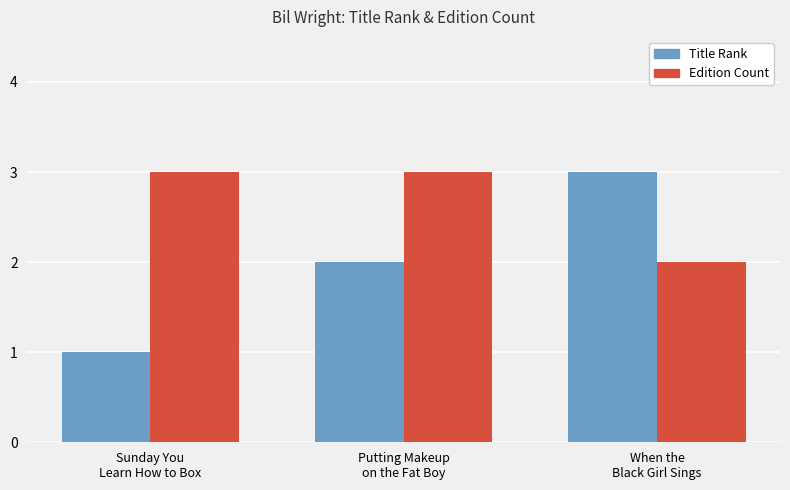

Which series has the widest spread of values?

Title Rank